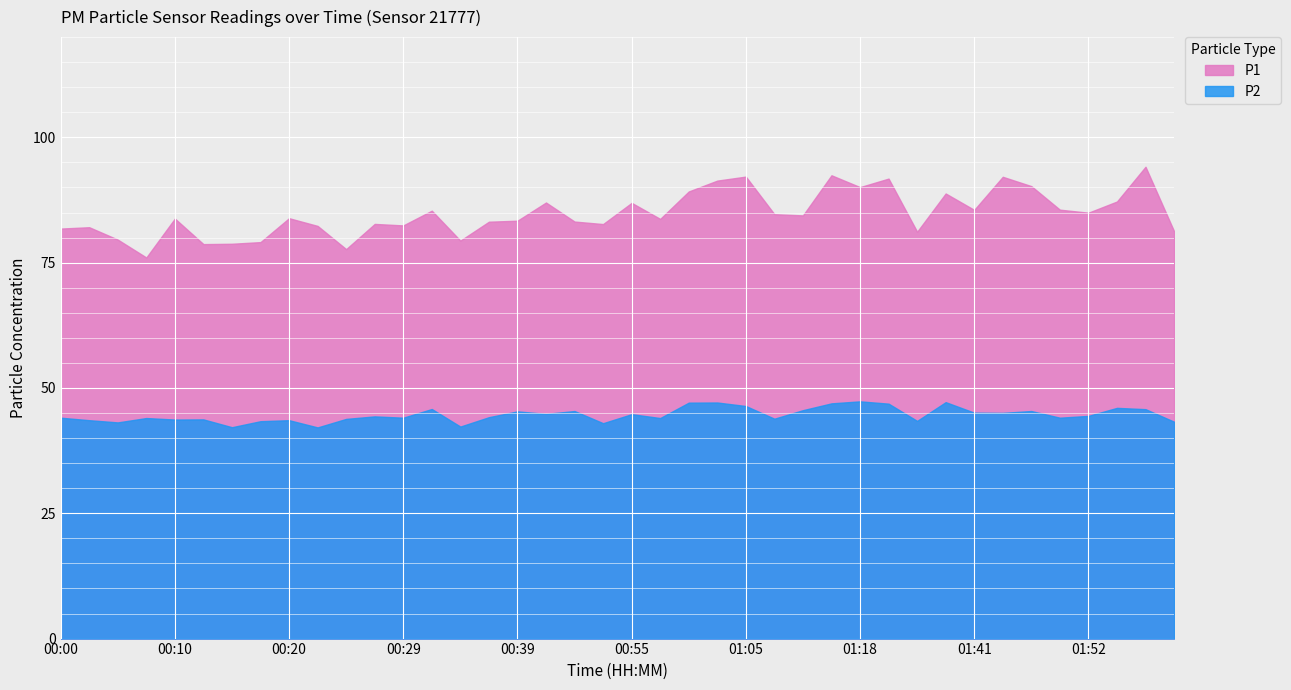

What is the difference between the P1 values at 00:17 and 00:29?

3.3